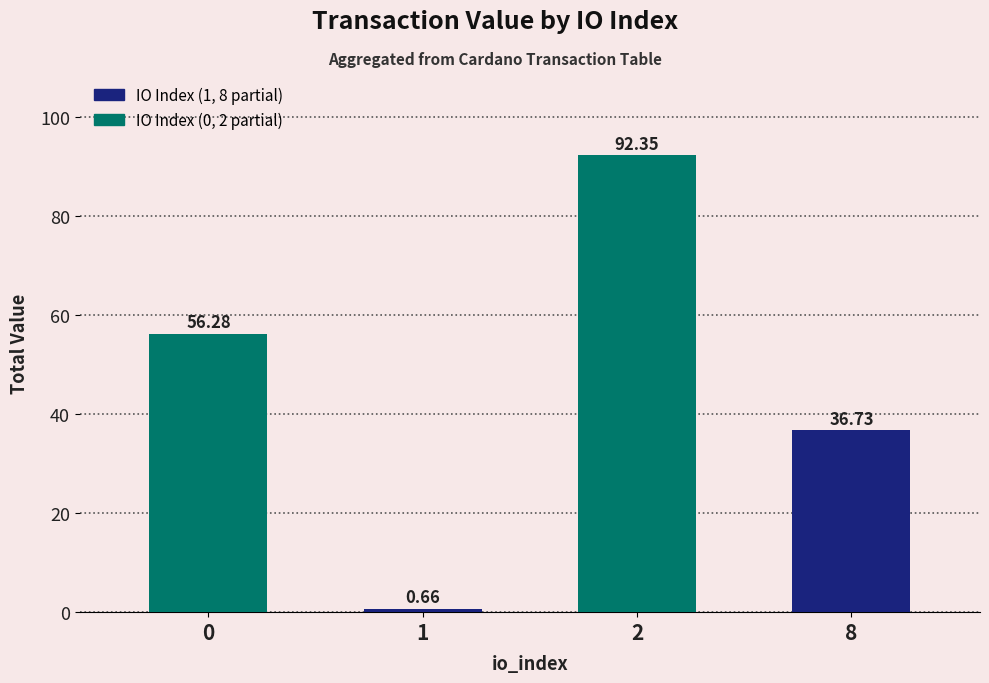

At which category does the chart reach its peak across all series?

2